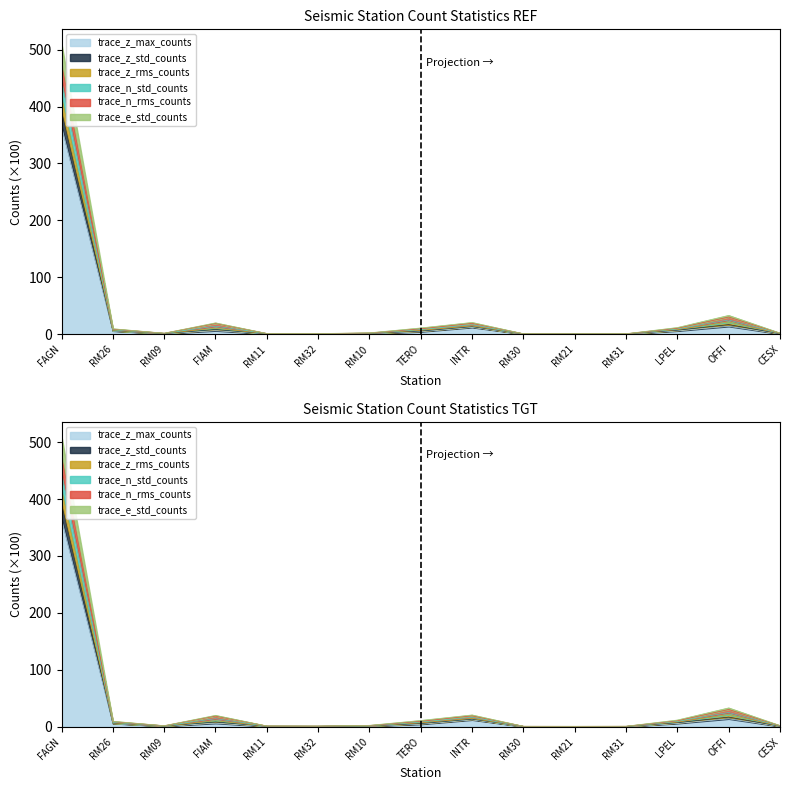

Which label corresponds to the largest value in the chart?

FAGN